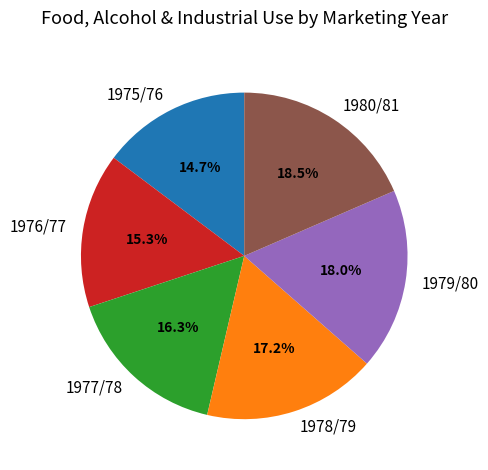

To the nearest percent, what is the average slice percentage?

17%